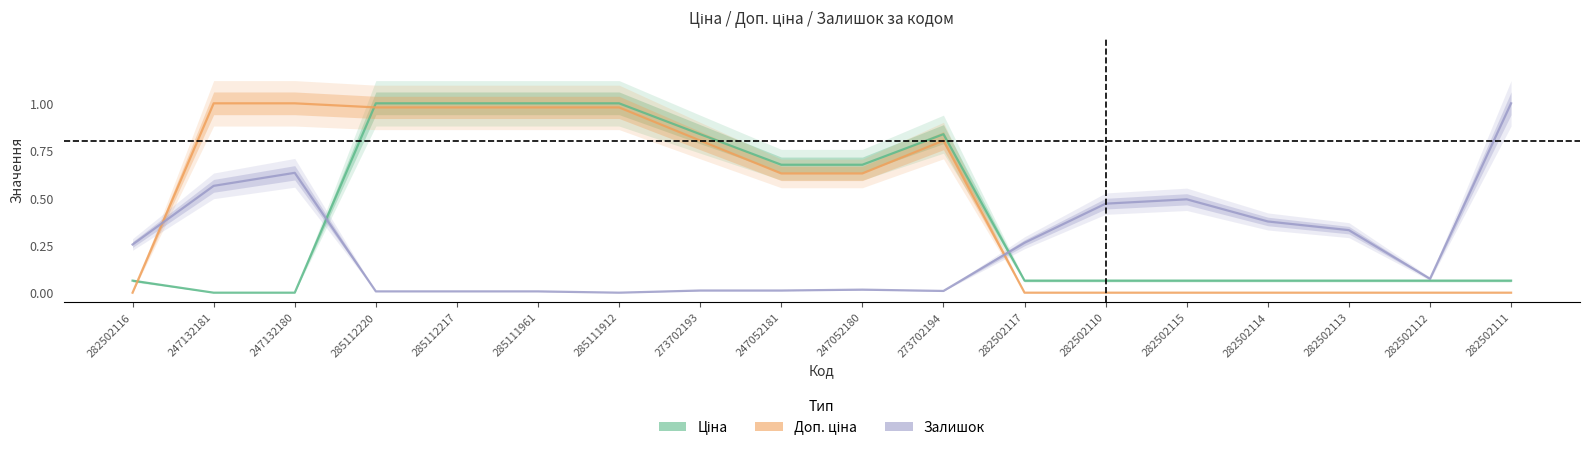

Which series changed the most between 285112217 and 282502113?

Доп. ціна